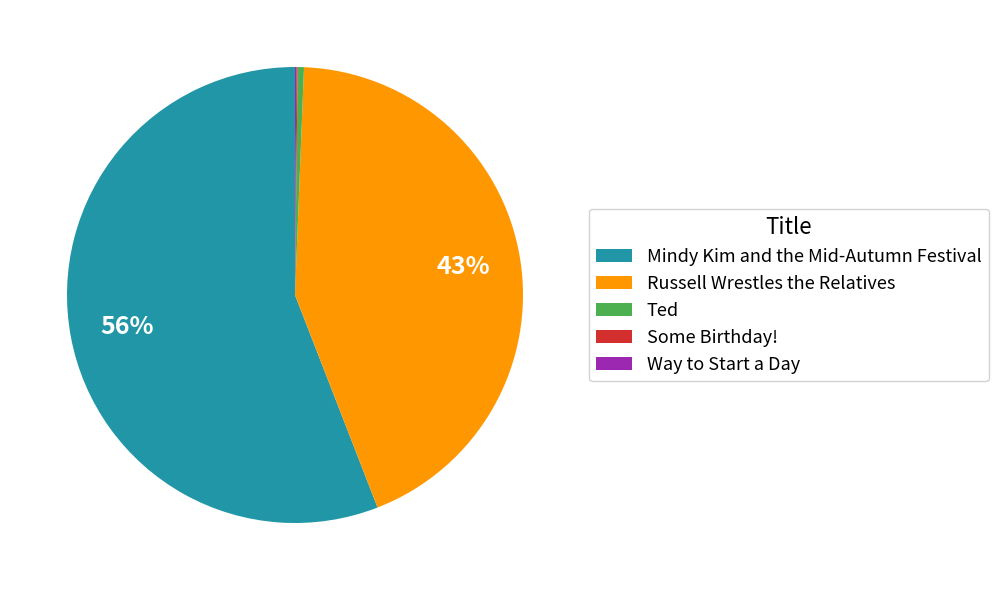

Is it true that Russell Wrestles the Relatives is 43% of the pie?

True